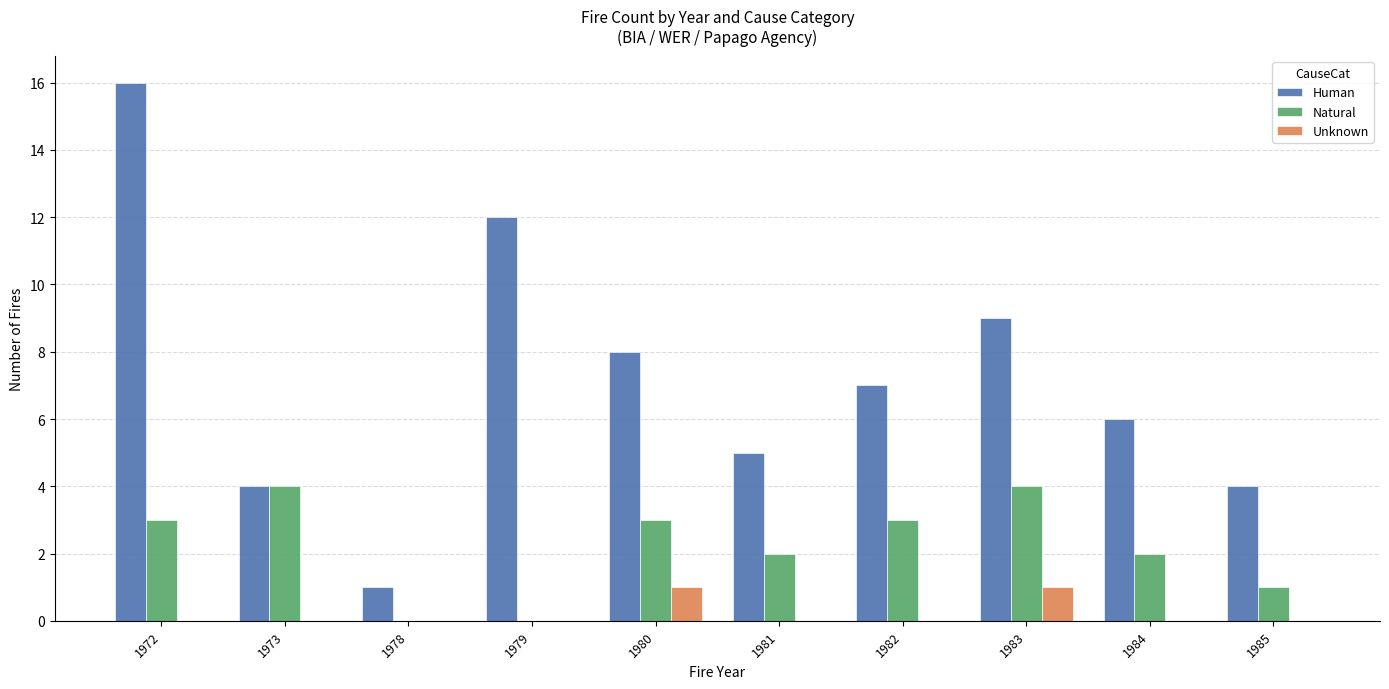

Between 1973 and 1983, which series saw the biggest shift?

Human